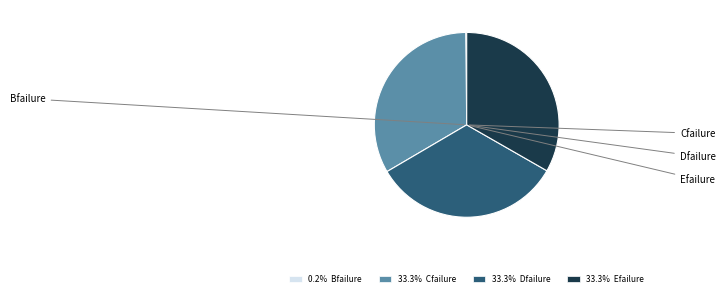

What is the ratio of the value at 33.3% Efailure to the value at 33.3% Cfailure?

1.0